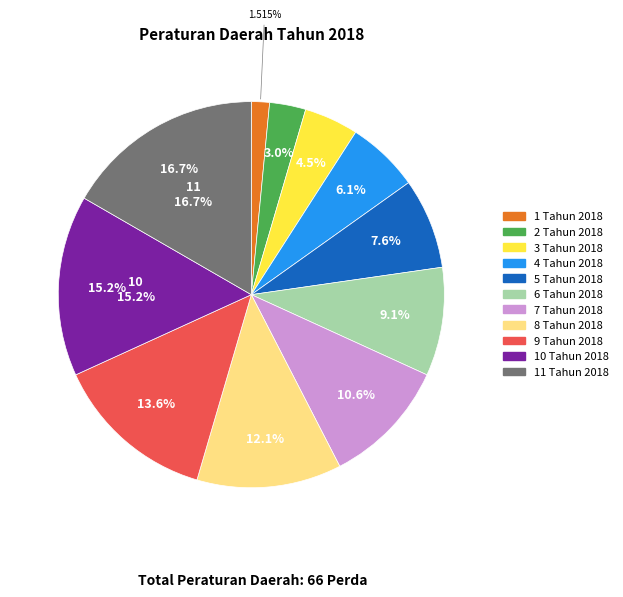

Is there a majority slice in this chart?

No